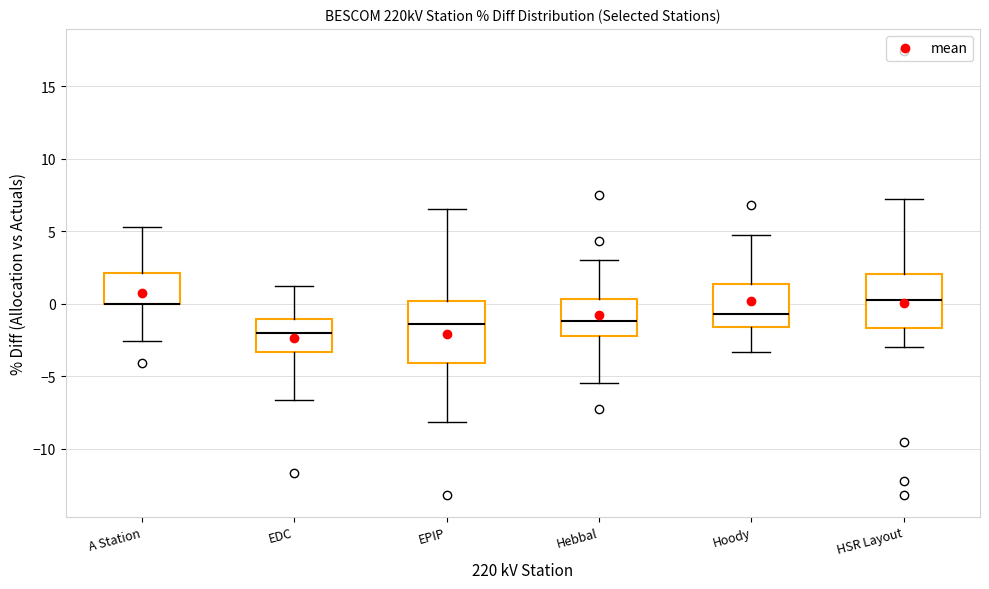

Where does the lower whisker of the box for EDC end on the y-axis? The values are not printed on the chart, so give them approximately, as read against the axis.

-6.5